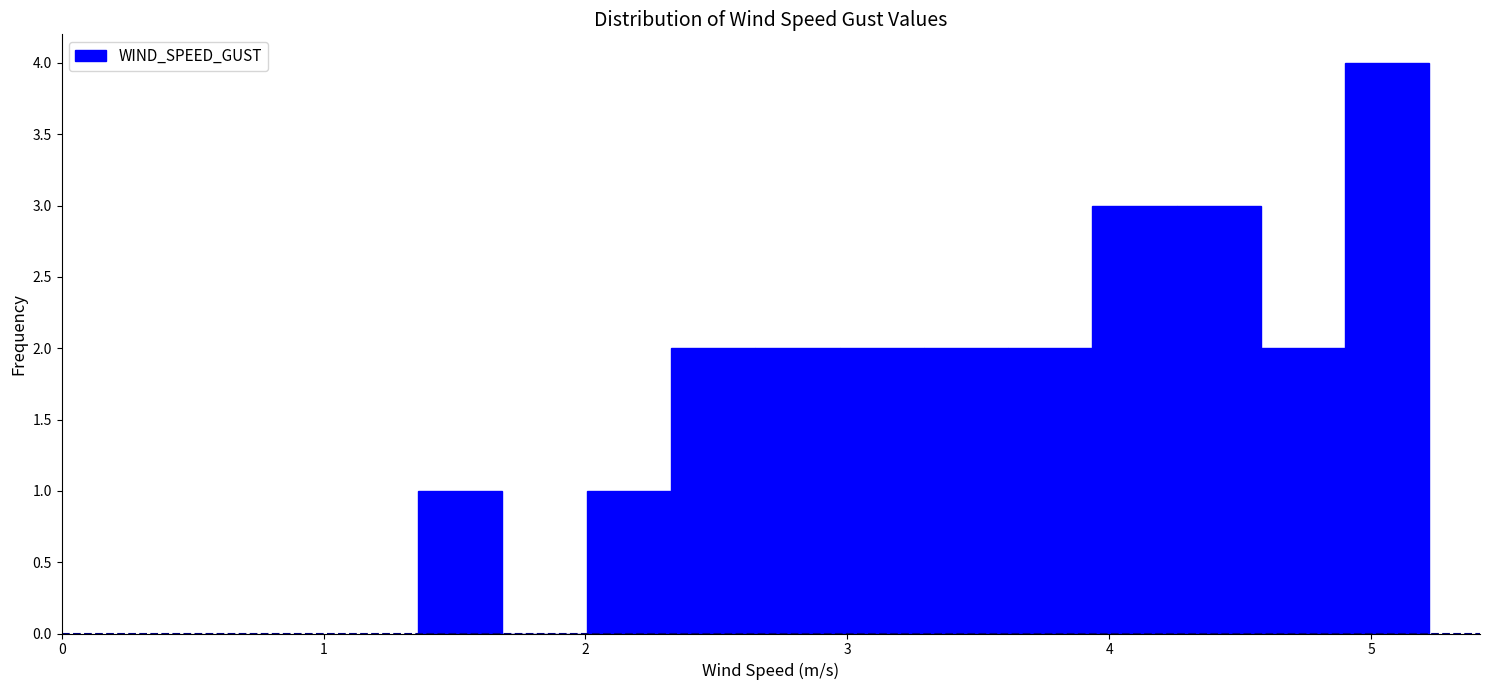

Around what value on the x-axis is the tallest bar? Give the approximate position of its centre, as read against the axis.

5.1